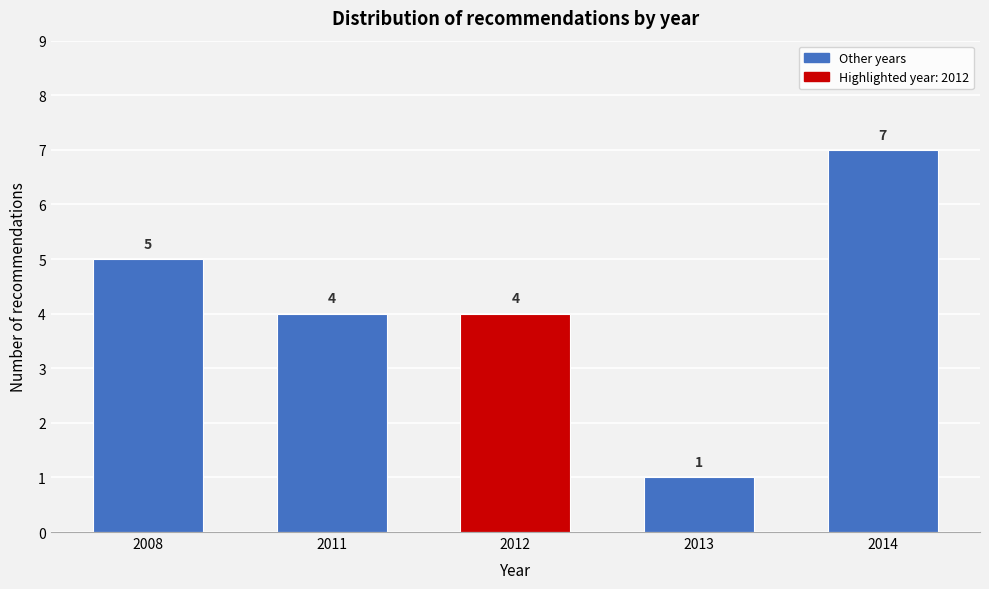

Reading right to left, what are all the values shown in this chart?

7	1	4	4	5